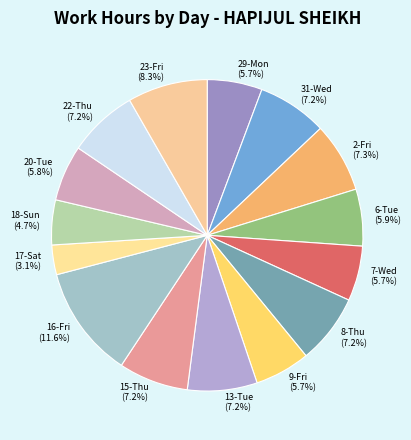

What is the ratio of the value at 18-Sun to the value at 20-Tue?

0.8